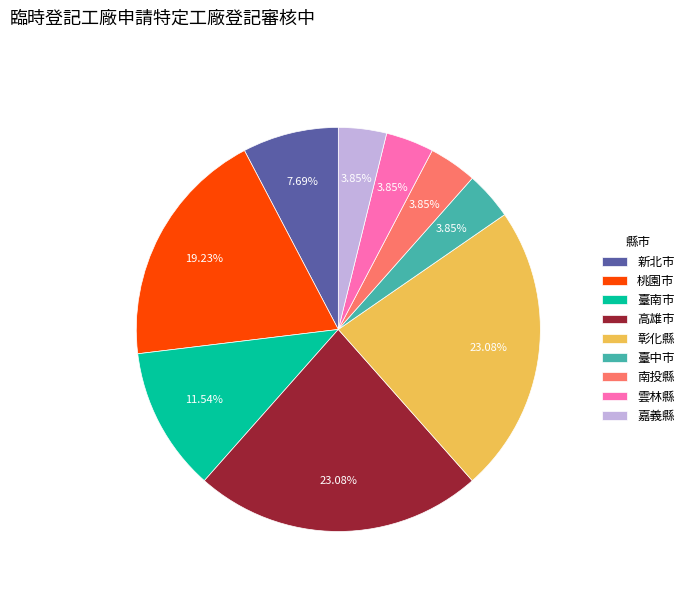

Does 臺南市 represent more than half of the total?

No